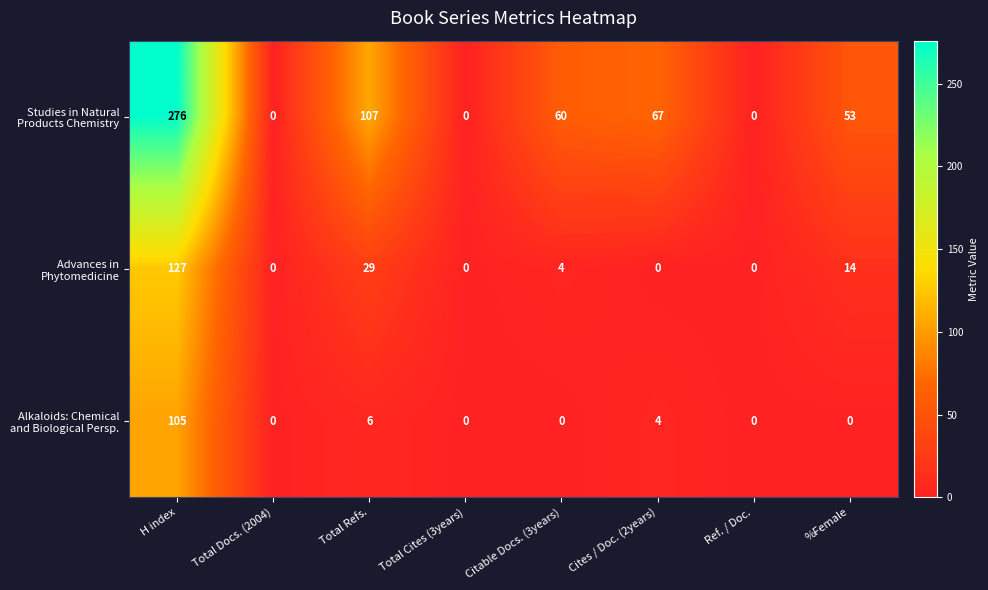

Which label corresponds to the largest value in the chart?

H index